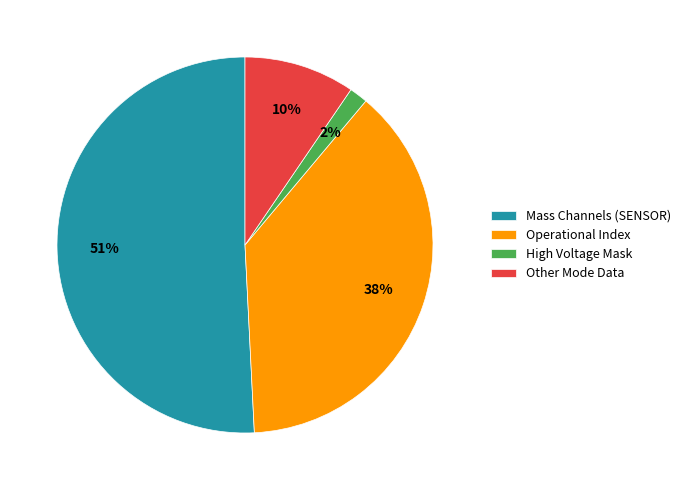

Between Mass Channels (SENSOR) and High Voltage Mask, which is larger?

Mass Channels (SENSOR)